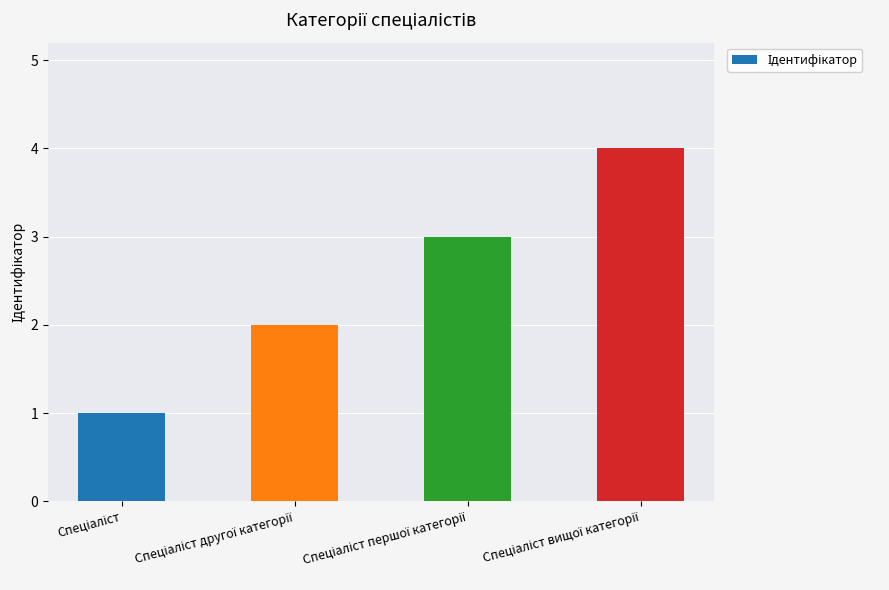

What is the difference between the maximum and minimum values?

3